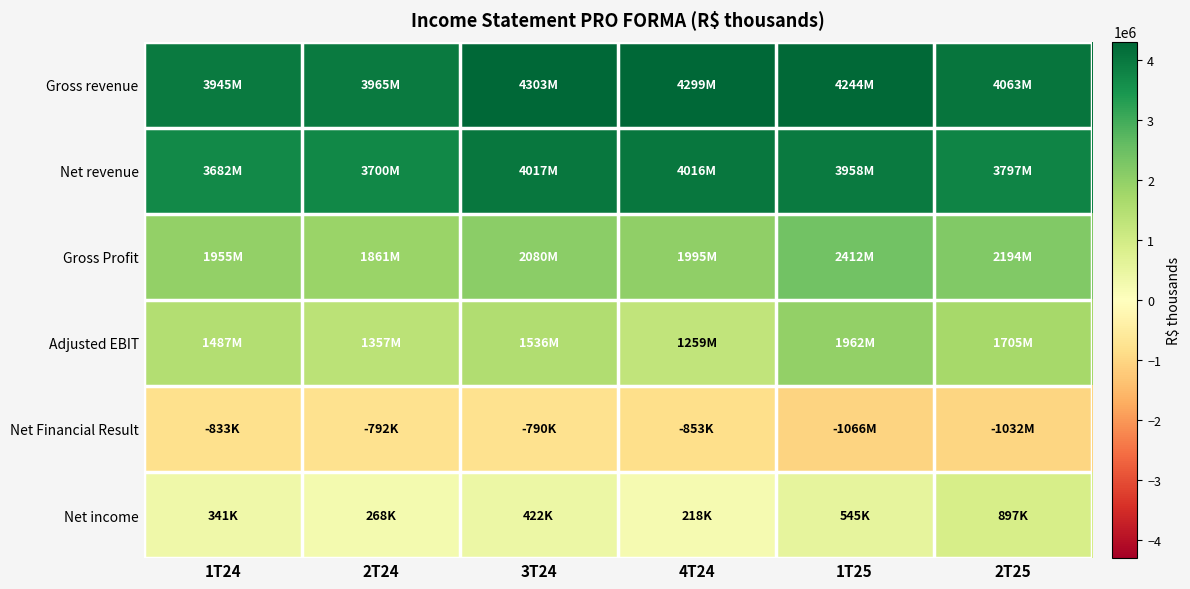

Reading right to left, extract all data points from this chart.

Gross revenue: 2T25=4062542	1T25=4243609	4T24=4298685	3T24=4302701	2T24=3965238	1T24=3945329
Net revenue: 2T25=3796710	1T25=3957689	4T24=4015531	3T24=4016617	2T24=3700325	1T24=3681923
Gross Profit: 2T25=2193811	1T25=2412460	4T24=1994556	3T24=2080074	2T24=1861397	1T24=1955259
Adjusted EBIT: 2T25=1705137	1T25=1962464	4T24=1258625	3T24=1536007	2T24=1356566	1T24=1486891
Net Financial Result: 2T25=-1032342	1T25=-1065855	4T24=-853285	3T24=-790403	2T24=-791588	1T24=-832716
Net income: 2T25=897243	1T25=545056	4T24=217852	3T24=422004	2T24=267927	1T24=340912